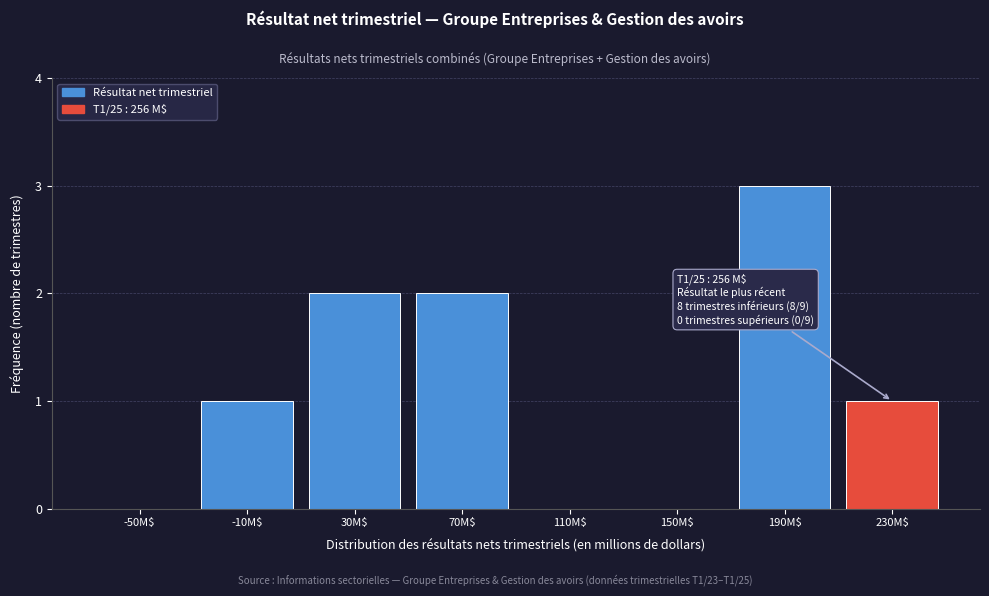

Is it true that the value at 70M$ is 1?

False